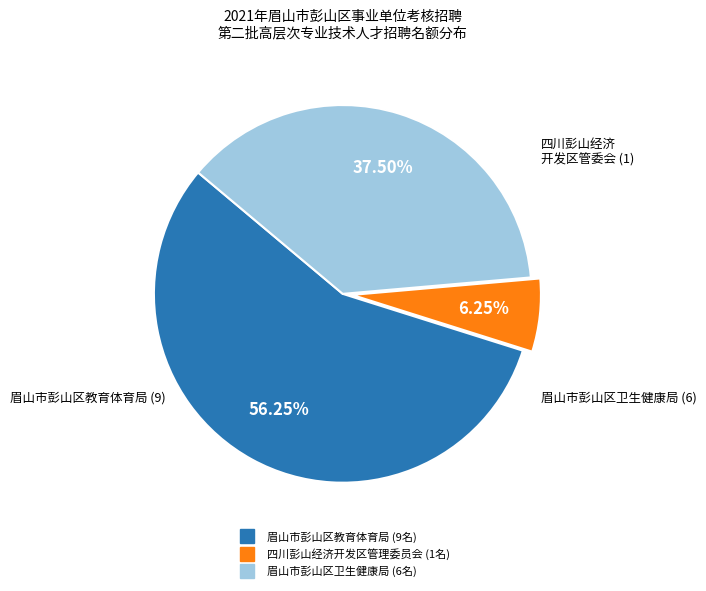

The 四川彭山经济开发区管理委员会 slice represents 6% of the pie. True or false?

True